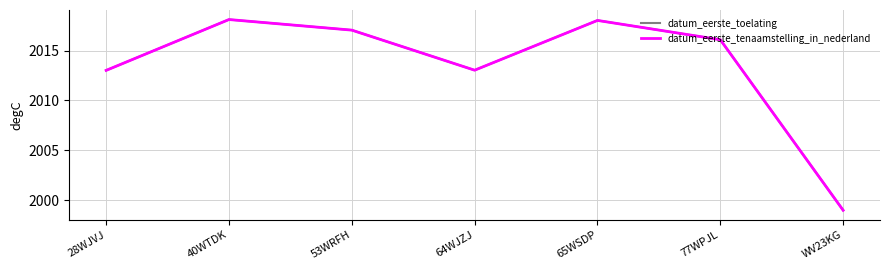

Which has a higher value, WV23KG or 65WSDP?

65WSDP